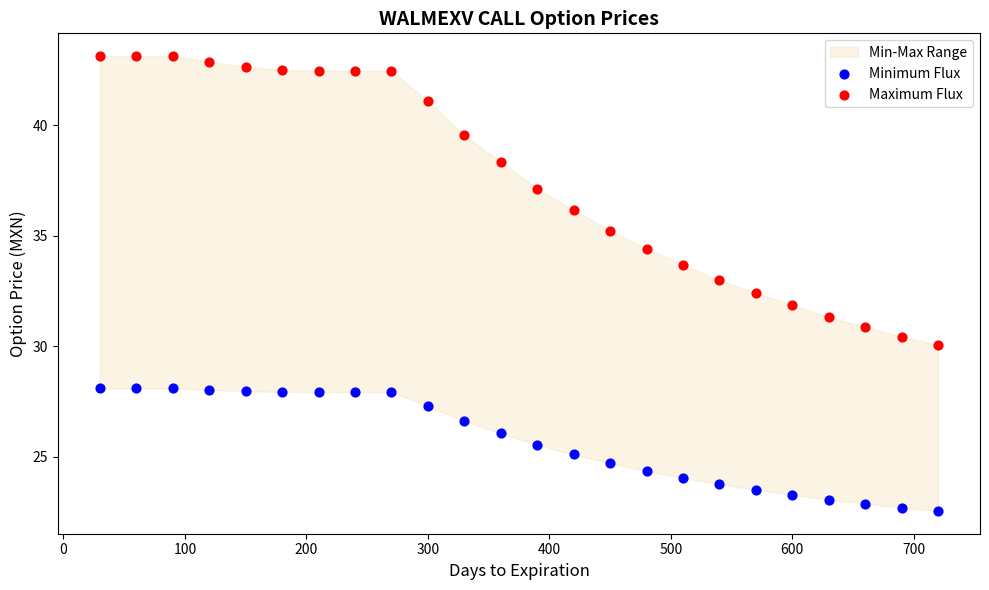

Across all data points, what is the range of X values (max minus min)?

690.0